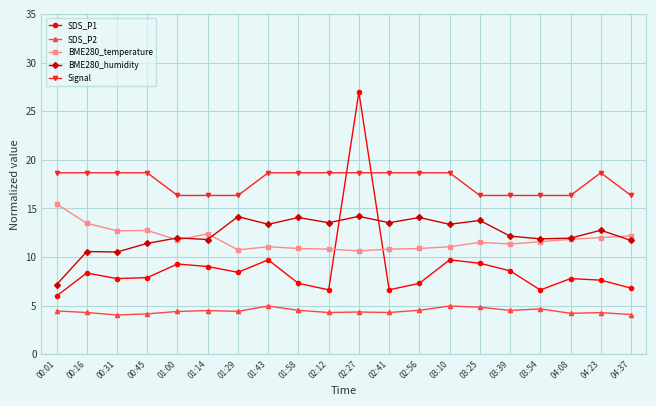

True or false: SDS_P2 and Signal cross at least once.

False